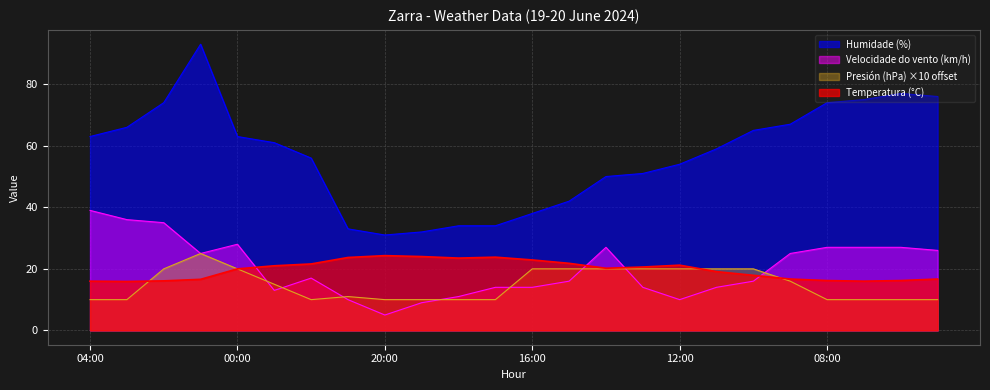

Which series has the largest total across all categories?

Humidade (%)